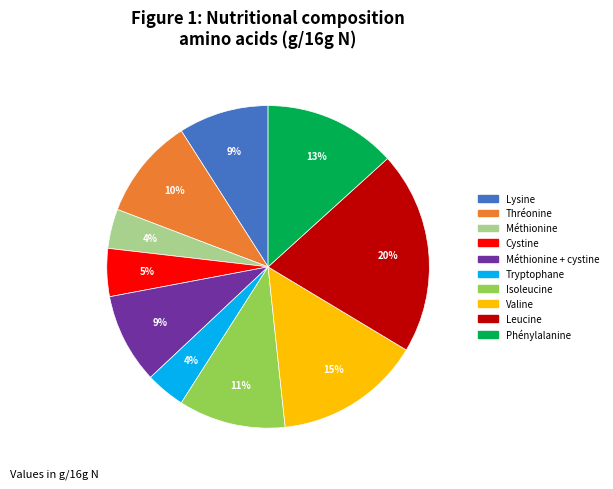

To the nearest percent, what is the difference between the largest and smallest slice percentages?

16%